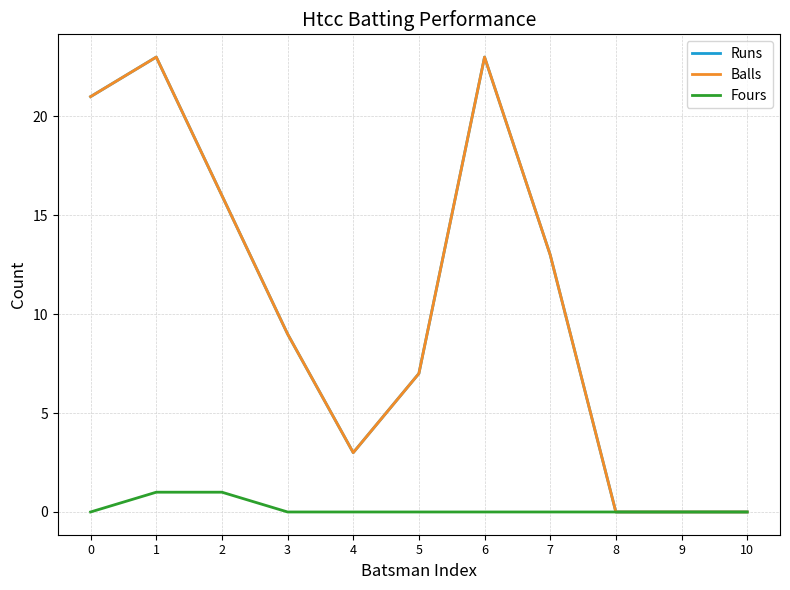

Does the chart have visible grid lines?

Yes